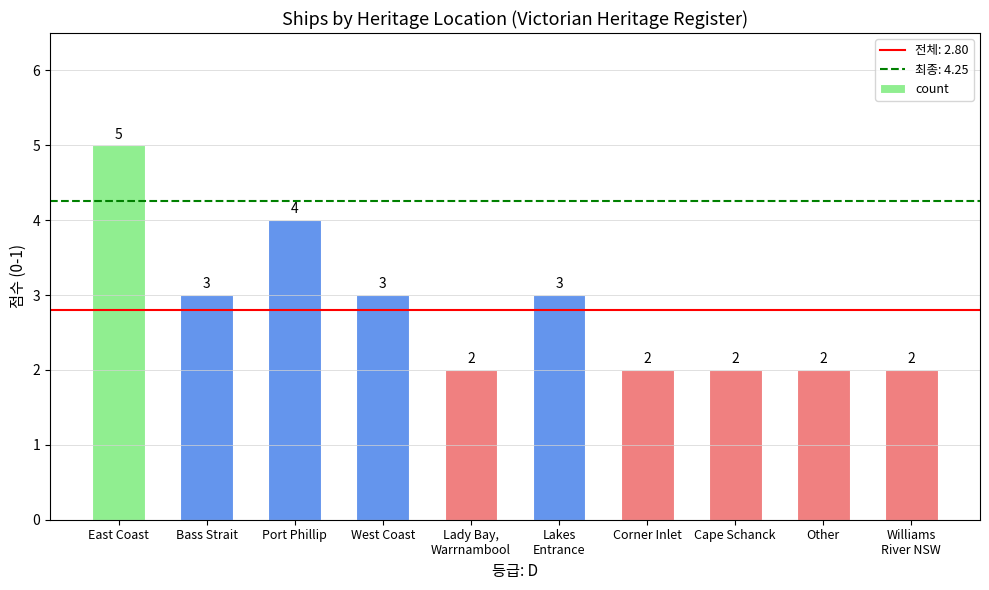

The value at Port Phillip is 4. True or false?

True